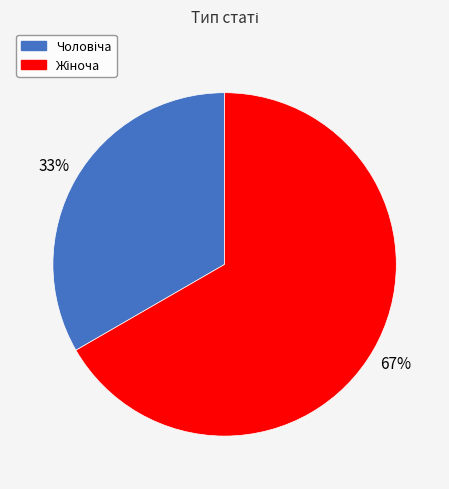

To the nearest percent, what is the average slice percentage?

50%